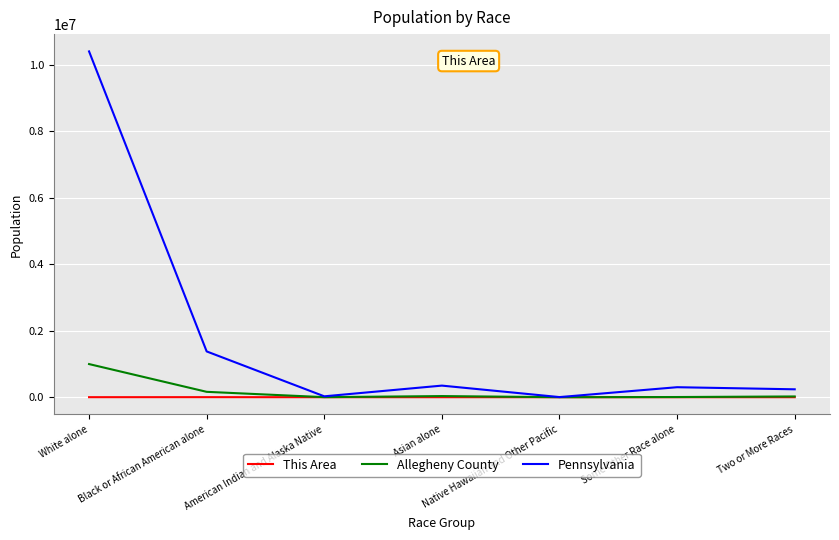

What are all the series names shown in the legend?

This Area, Allegheny County, Pennsylvania